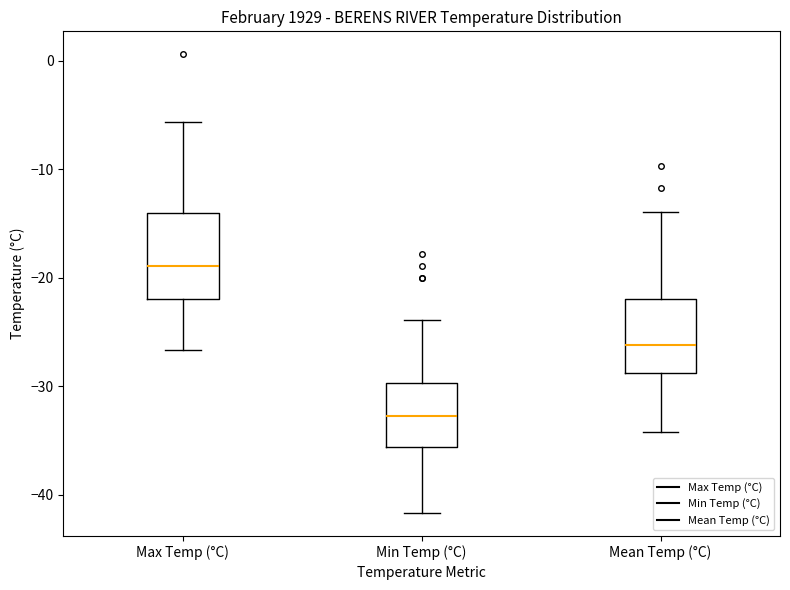

Which box is the tallest, from its lower edge to its upper edge?

Max Temp (°C)